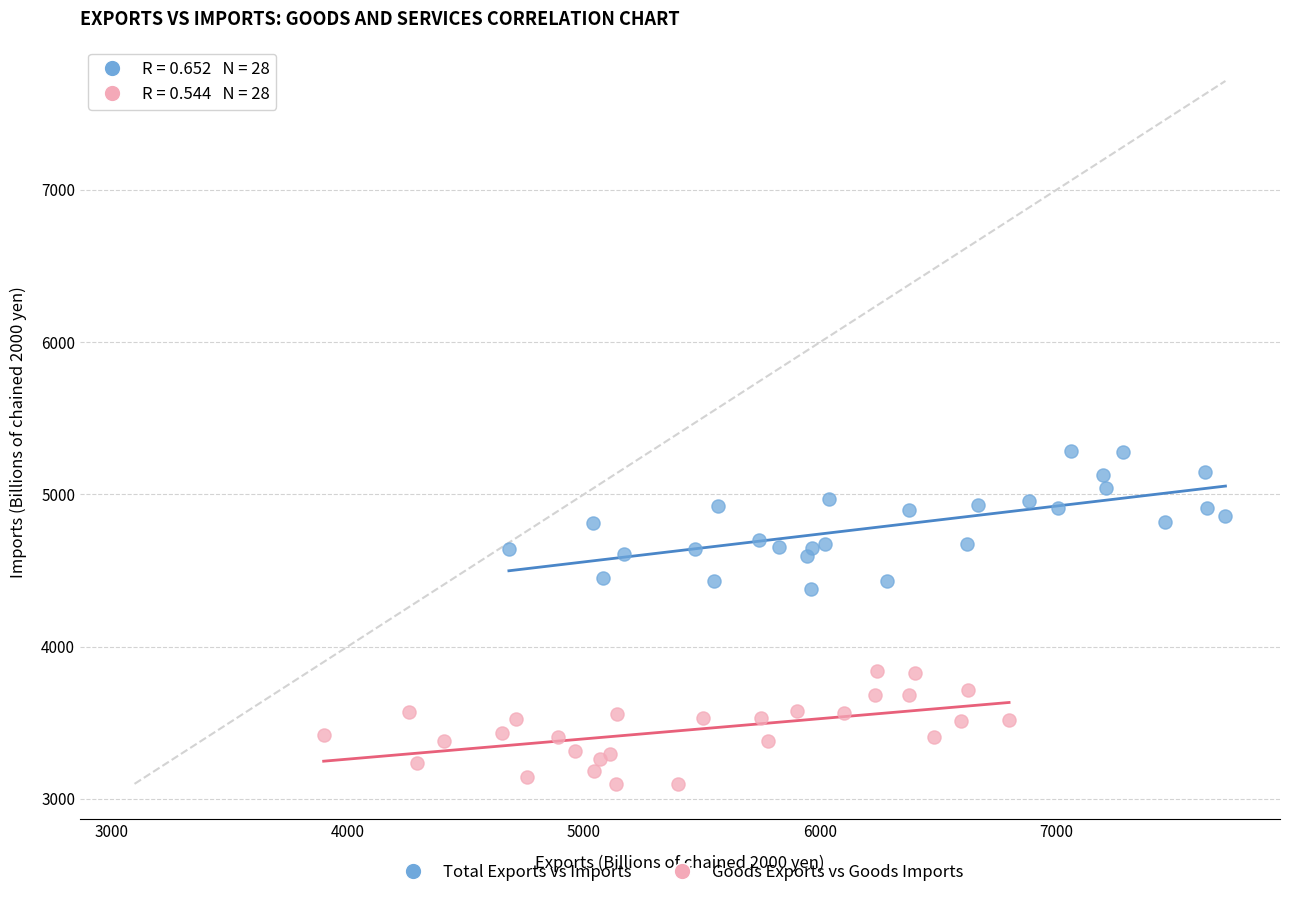

Which series has the widest spread of Y values?

Total Exports vs Imports